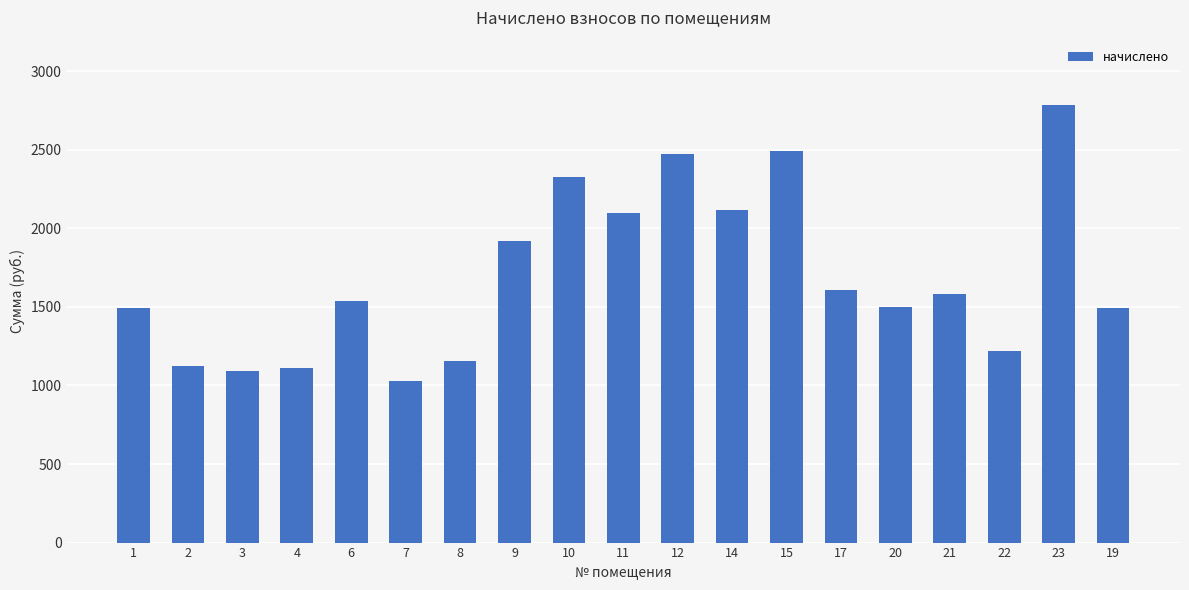

What is the difference between the maximum and second lowest values?

1693.7